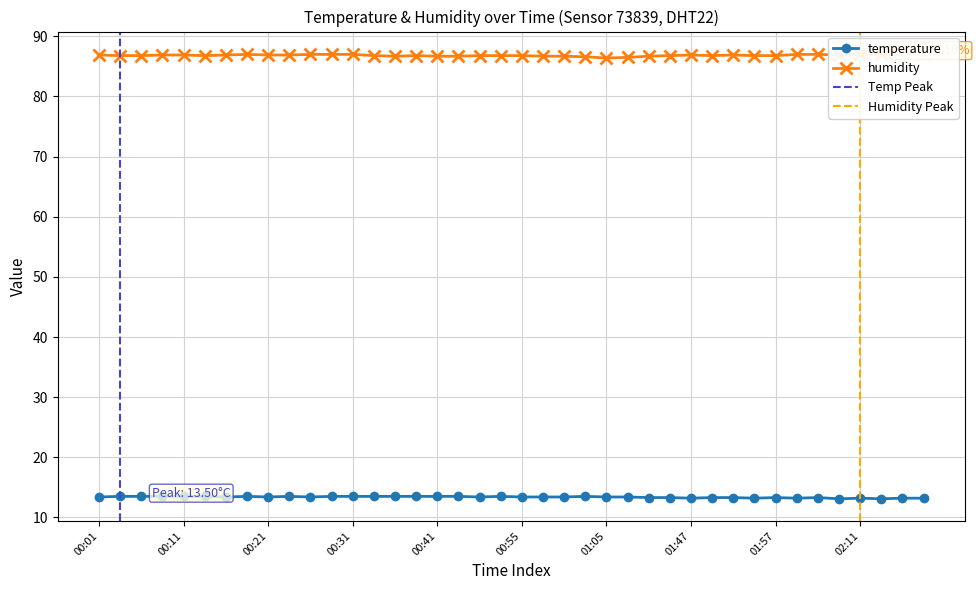

What is the label of the 17th point from the left?

00:41